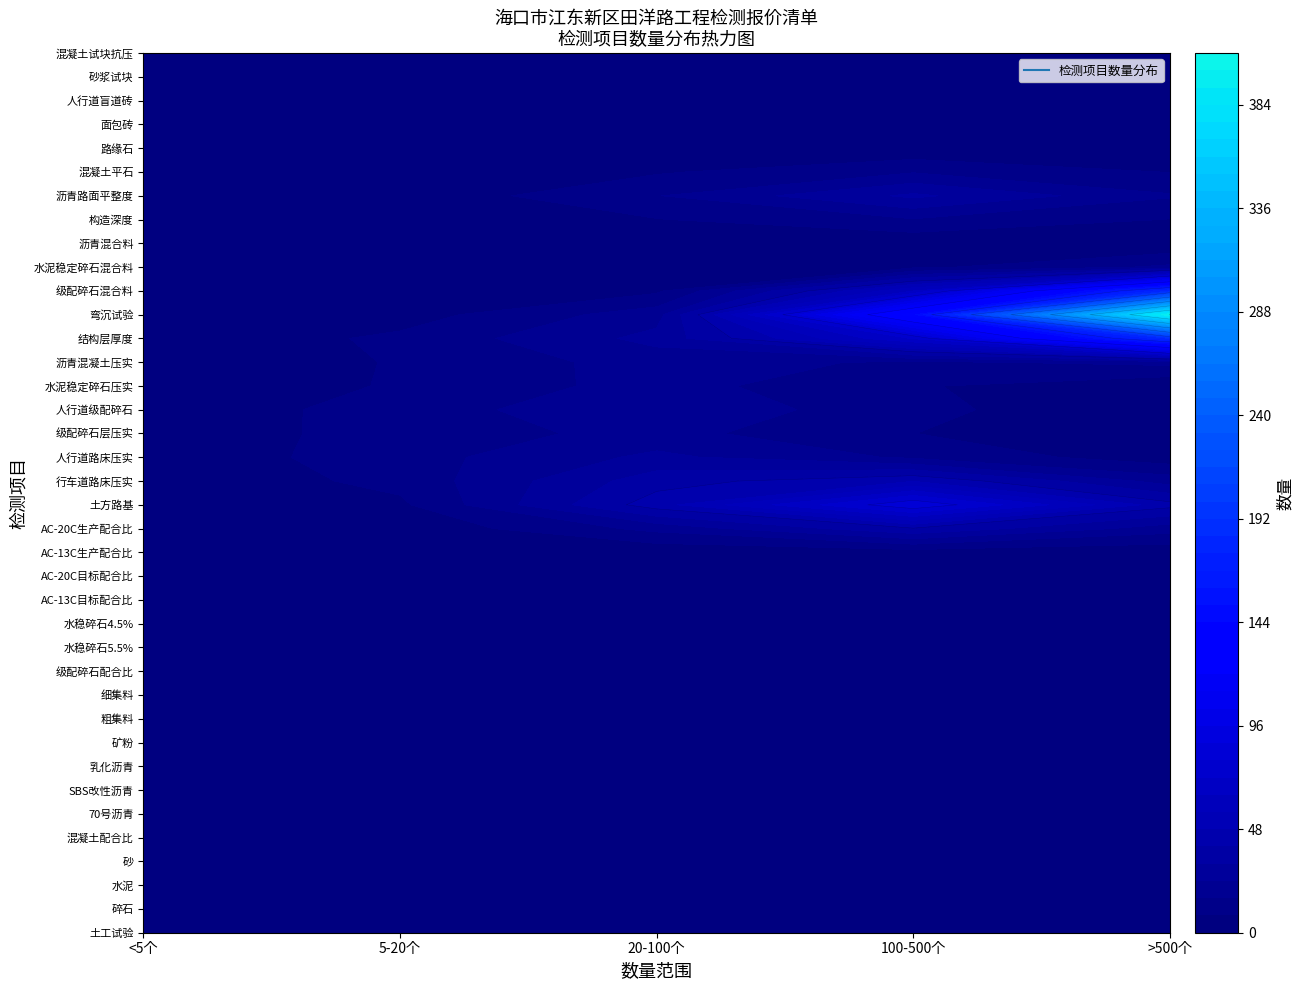

What is the highest value of the 乳化沥青 series?

3